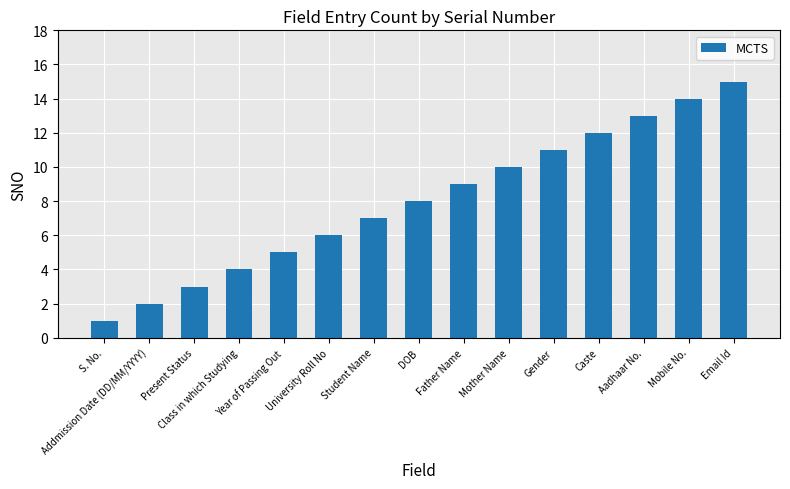

Reading left to right, extract all data points from this chart.

1	2	3	4	5	6	7	8	9	10	11	12	13	14	15